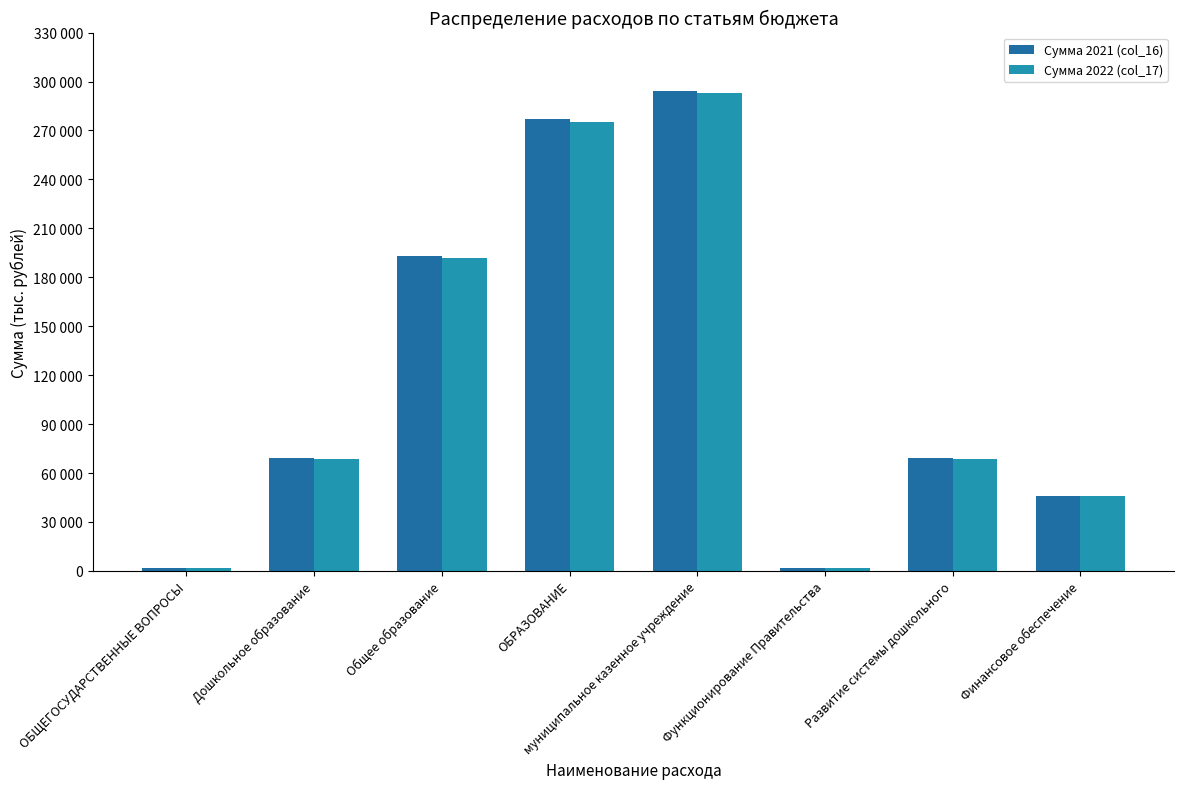

What are all the series names shown in the legend?

Сумма 2021 (col_16), Сумма 2022 (col_17)